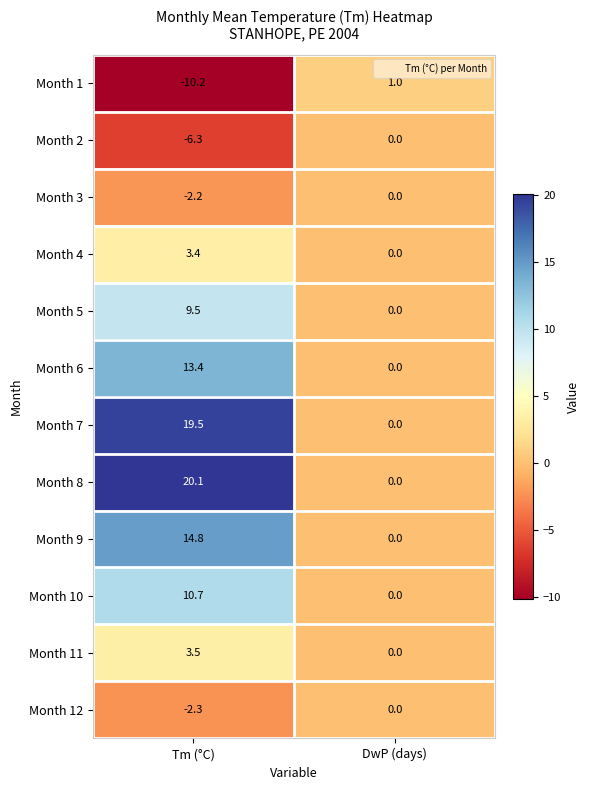

Which label corresponds to the largest value in the chart?

Tm (°C)